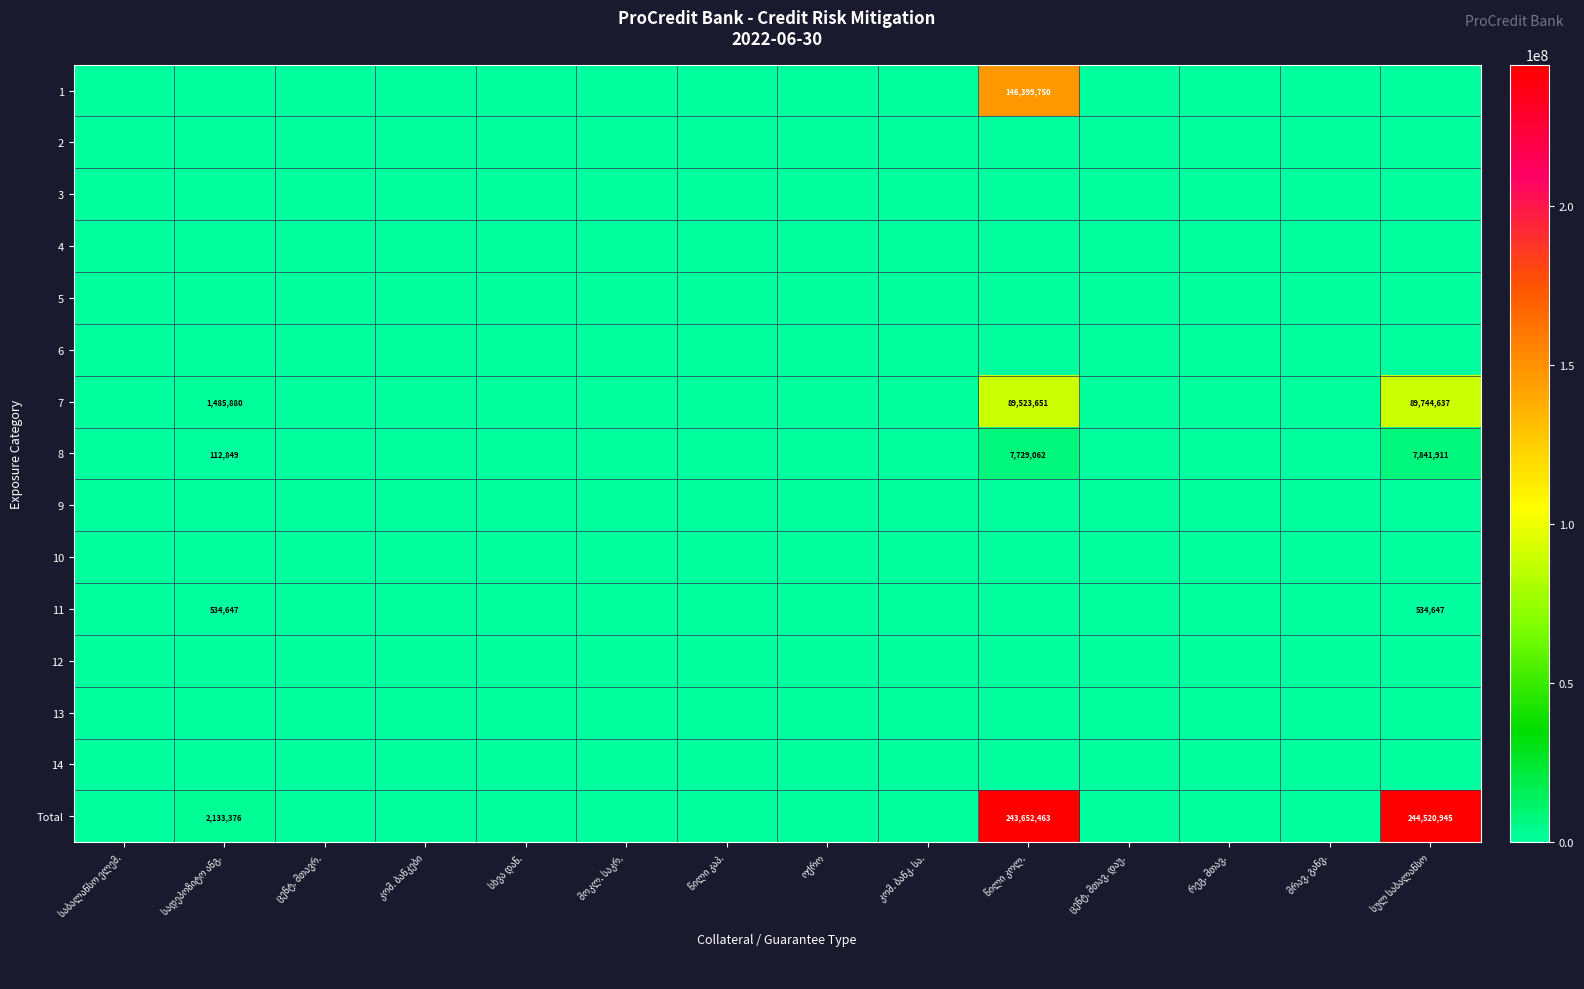

The value of 12 at მოკლ. საკრ. is 0.0. True or false?

True